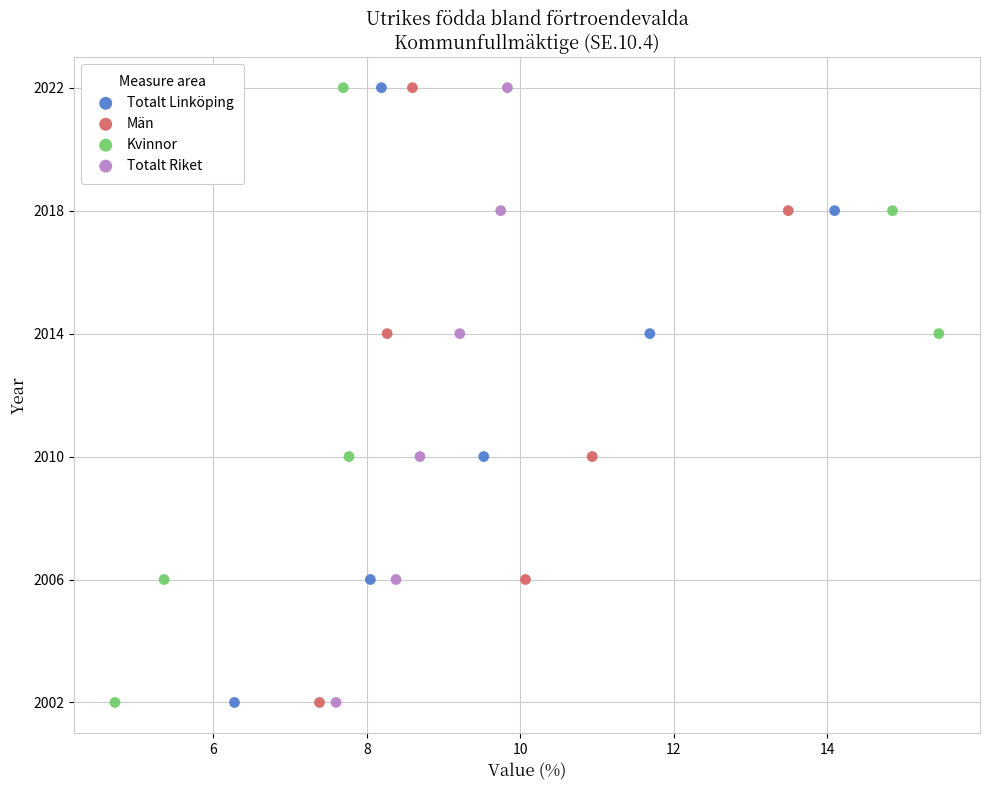

What are all the series names shown in the legend?

Totalt Linköping, Män, Kvinnor, Totalt Riket